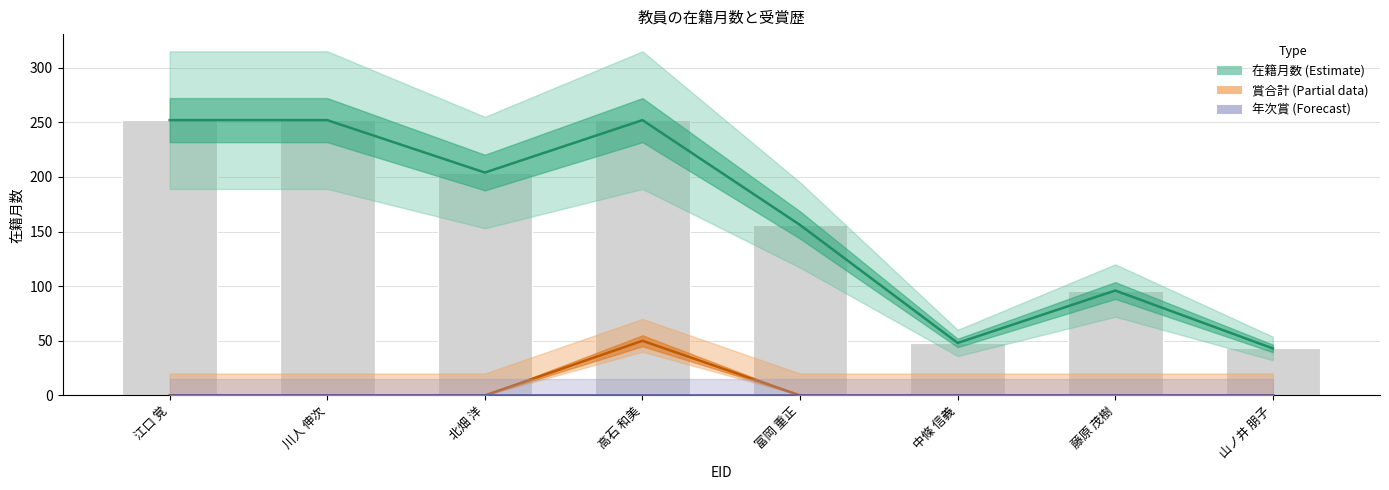

At 富岡 重正, list the series in order from largest to smallest.

在籍月数 (Estimate), 賞合計 (Partial), 年次賞 (Forecast)